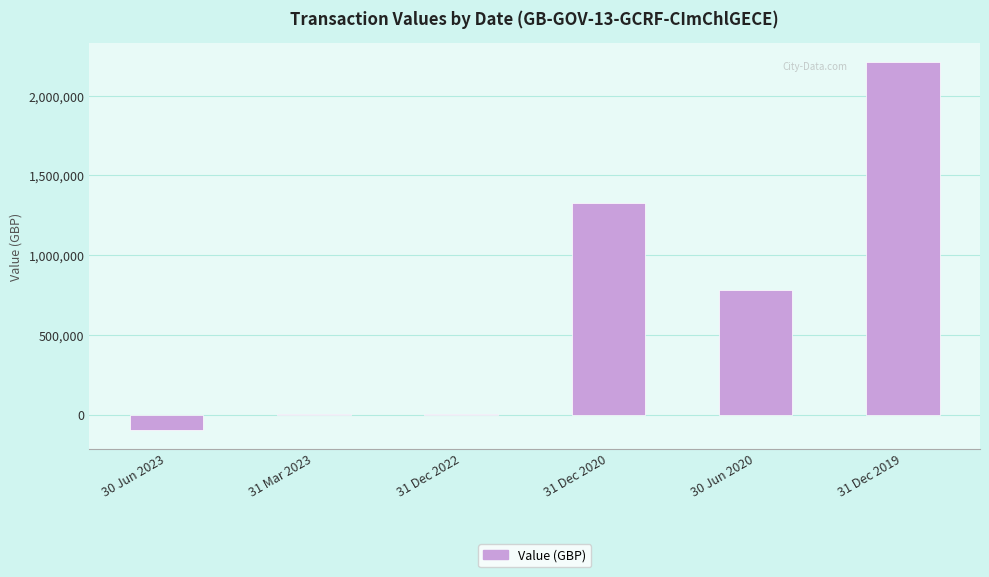

What is the sum of all values?

4230594.2